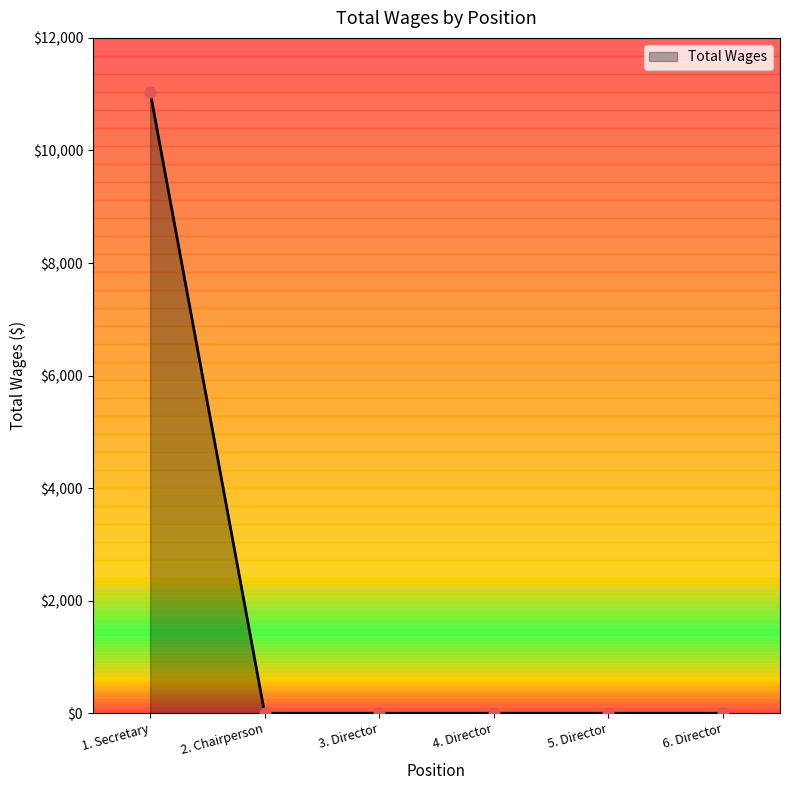

What is the change in value from 1. Secretary to 4. Director?

-11042